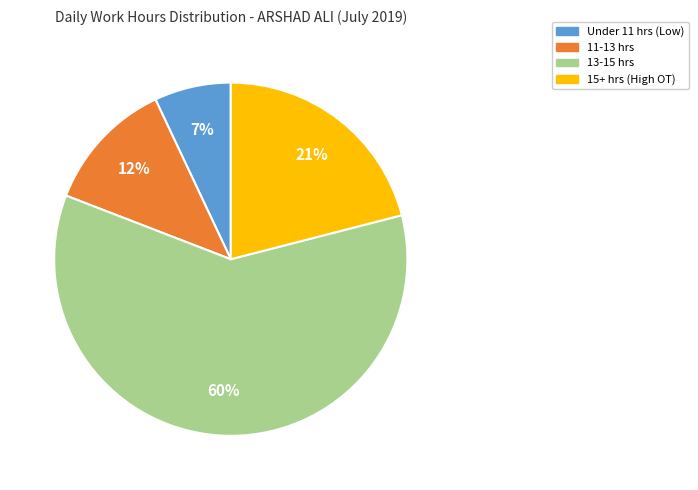

To the nearest percent, what percentage of the pie is 13-15 hrs?

60%